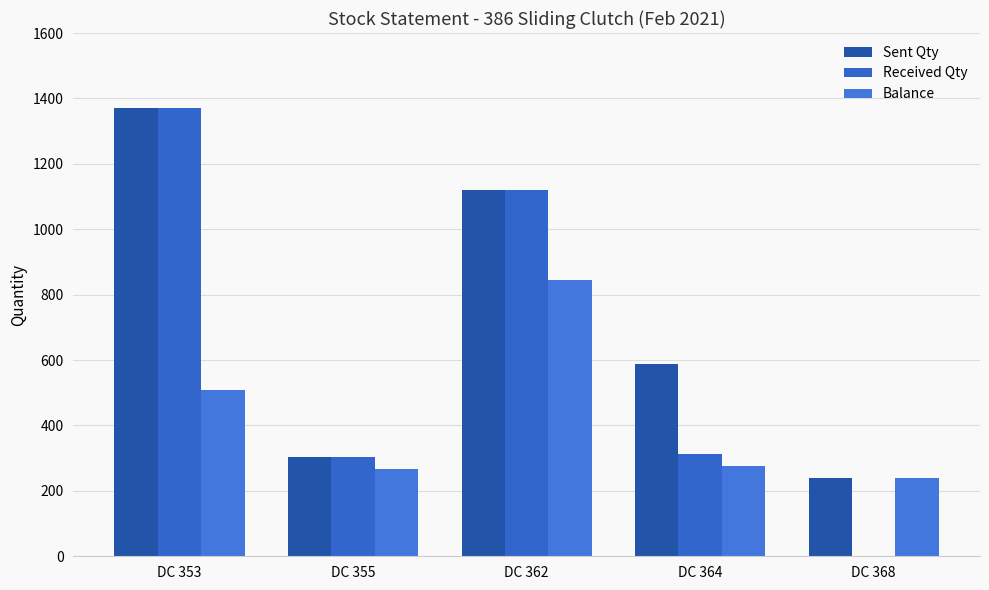

How many values in Received Qty are above zero?

4